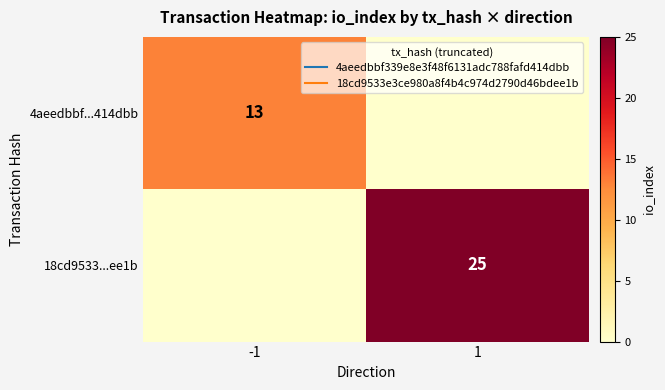

Rank the series by their average value, from lowest to highest.

4aeedbbf...414dbb, 18cd9533...ee1b